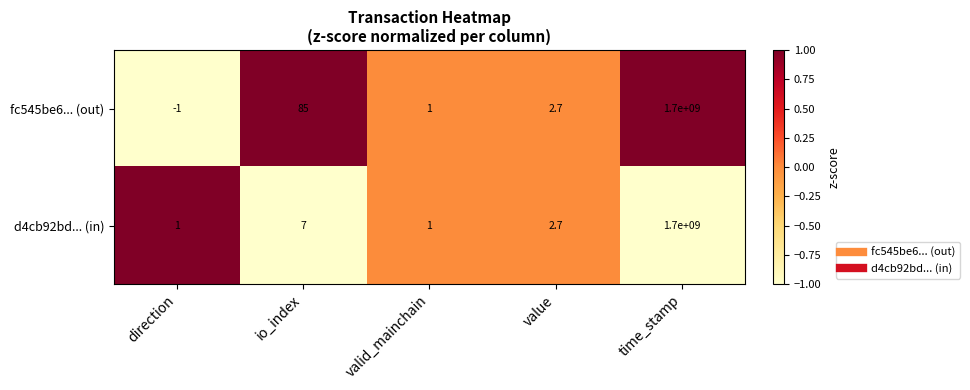

What is the spread (max minus min) of values at direction?

2.0